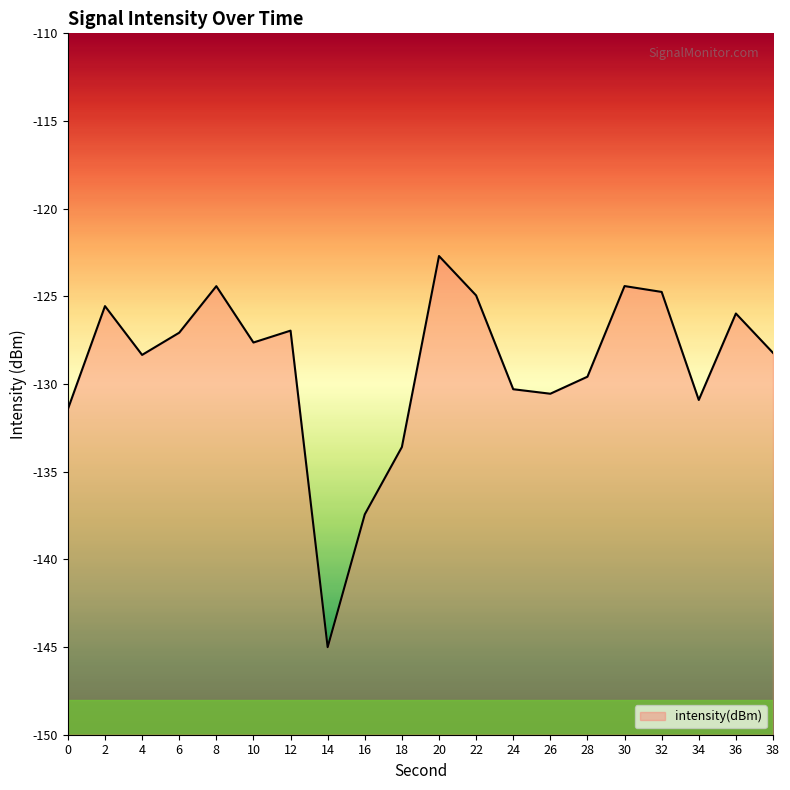

Is it true that the value at 16 is -137.4?

True